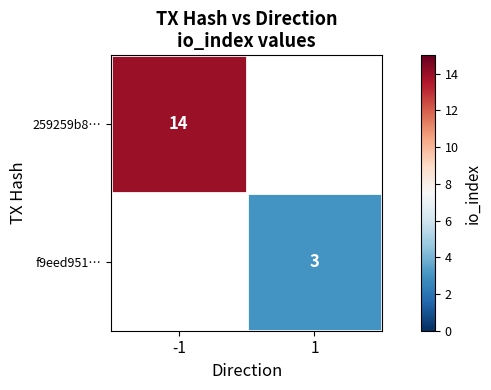

True or false: f9eed951… has a value of 3 at 1.

True